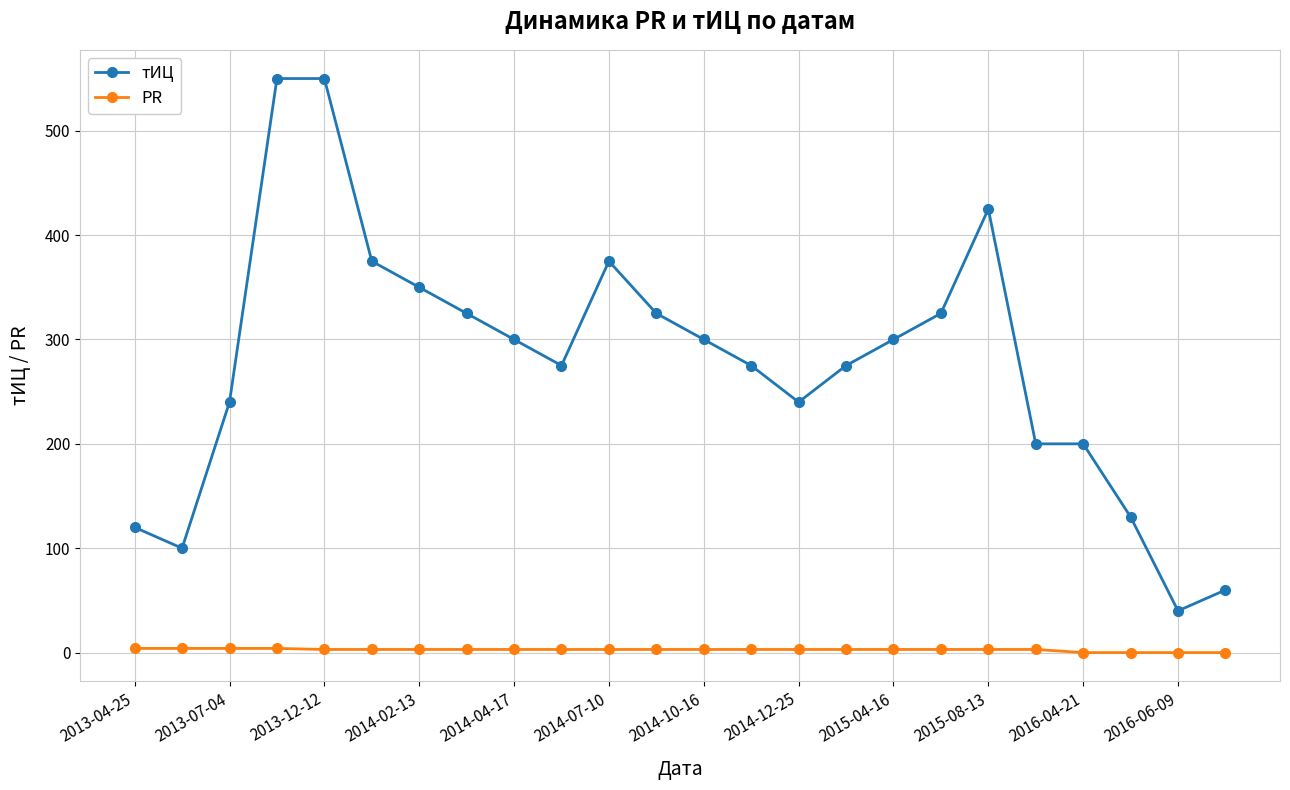

What is the highest value of the PR series?

4